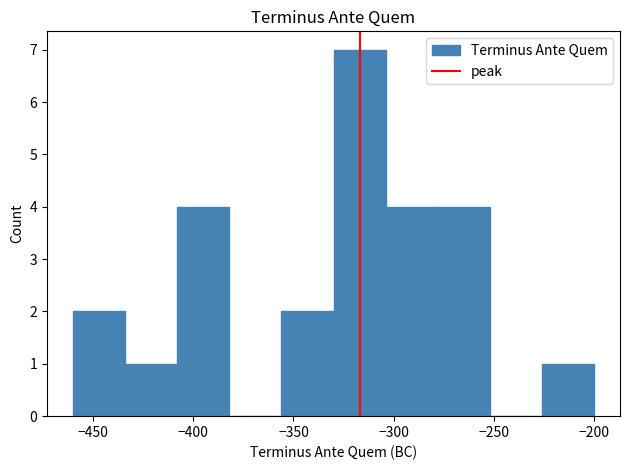

Reading left to right, list every bar in this chart as the range it spans on the x-axis followed by its height. Neither the bar edges nor the heights are printed on the chart, so give them approximately, as read against the axes.

-460 to -434: 2
-434 to -408: 1
-408 to -382: 4
-382 to -356: 0
-356 to -330: 2
-330 to -304: 7
-304 to -278: 4
-278 to -252: 4
-252 to -226: 0
-226 to -200: 1